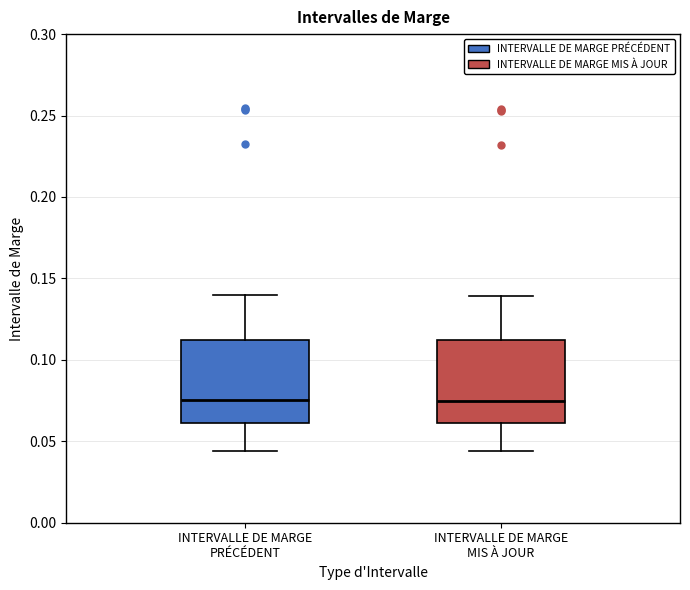

Where is the lower edge of the box for INTERVALLE DE MARGE PRÉCÉDENT on the y-axis? The values are not printed on the chart, so give them approximately, as read against the axis.

0.060